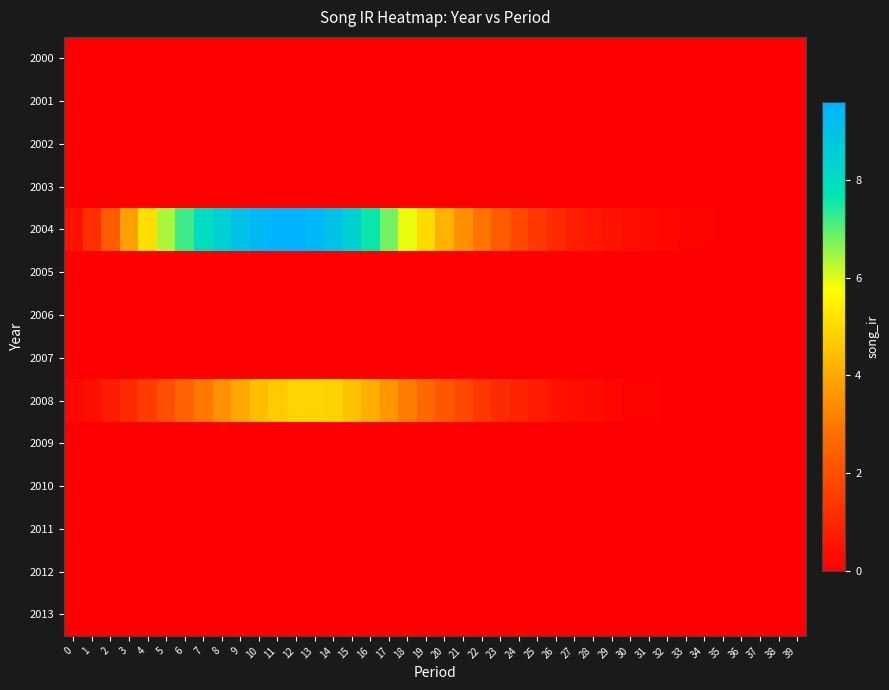

Which series changed the most between 4 and 7?

2004